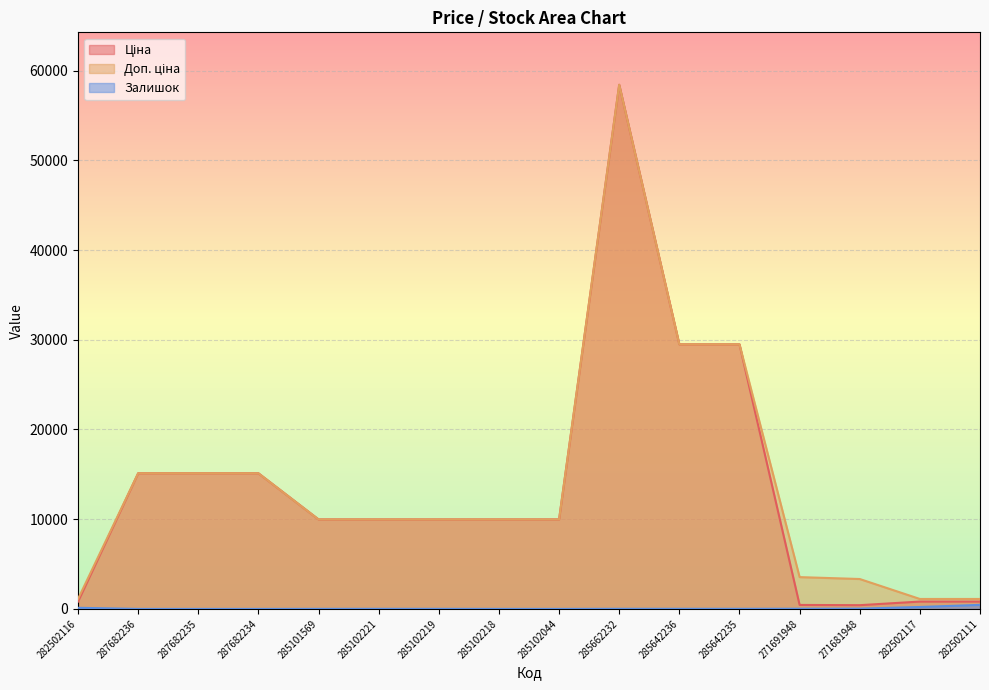

Between 285662232 and 282502117, which series saw the biggest shift?

Ціна